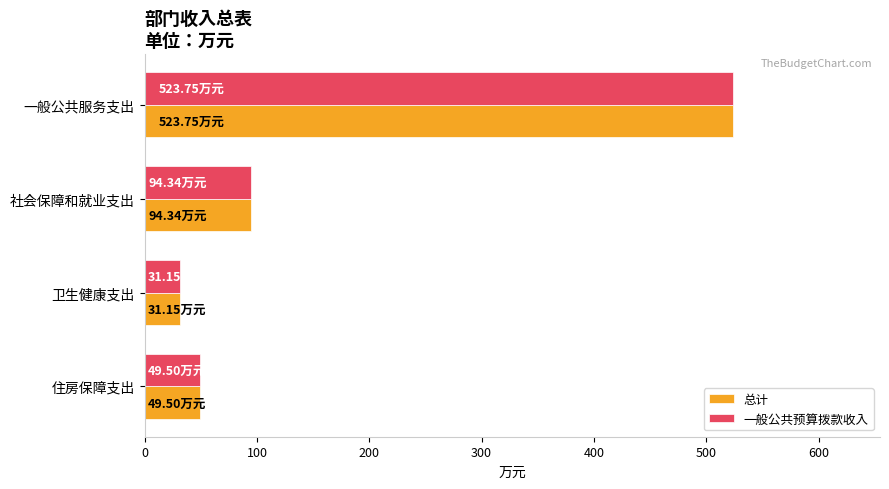

How many series are shown in this chart?

2